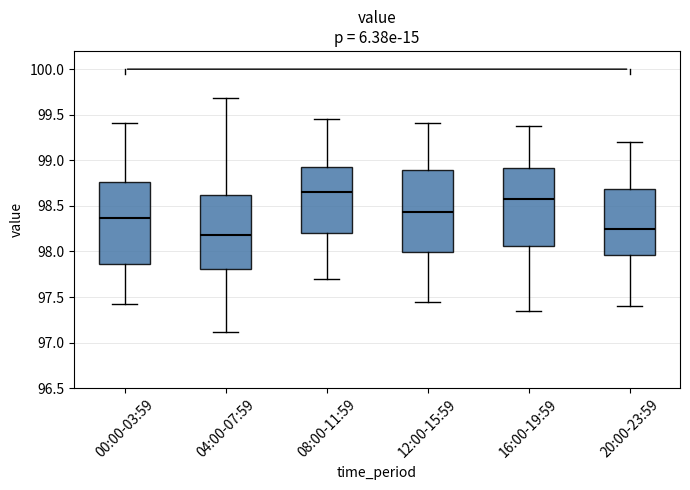

Reading left to right, transcribe this box plot: for each box, give where its median line is, the range the box spans, and where its two whiskers end, as read against the y-axis. The values are not printed on the chart, so give them approximately, as read against the axis.

00:00-03:59: median 98.35, box 97.85 to 98.75, whiskers 97.40 to 99.40
04:00-07:59: median 98.20, box 97.80 to 98.60, whiskers 97.10 to 99.70
08:00-11:59: median 98.65, box 98.20 to 98.95, whiskers 97.70 to 99.45
12:00-15:59: median 98.45, box 98.00 to 98.90, whiskers 97.45 to 99.40
16:00-19:59: median 98.60, box 98.05 to 98.90, whiskers 97.35 to 99.40
20:00-23:59: median 98.25, box 97.95 to 98.70, whiskers 97.40 to 99.20